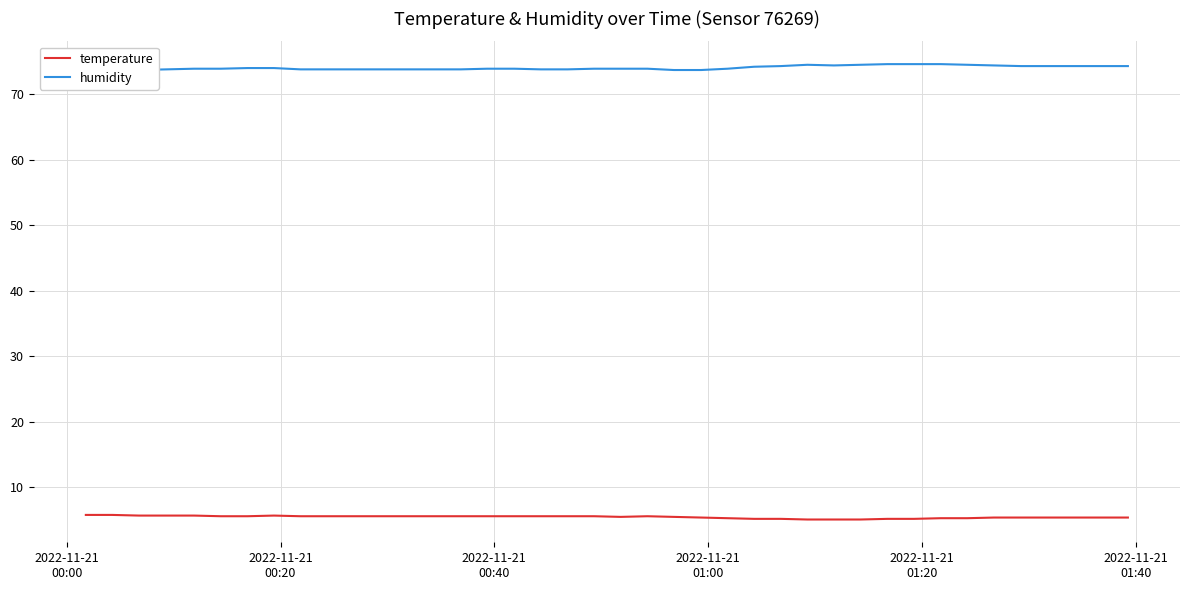

How many series are shown in this chart?

2